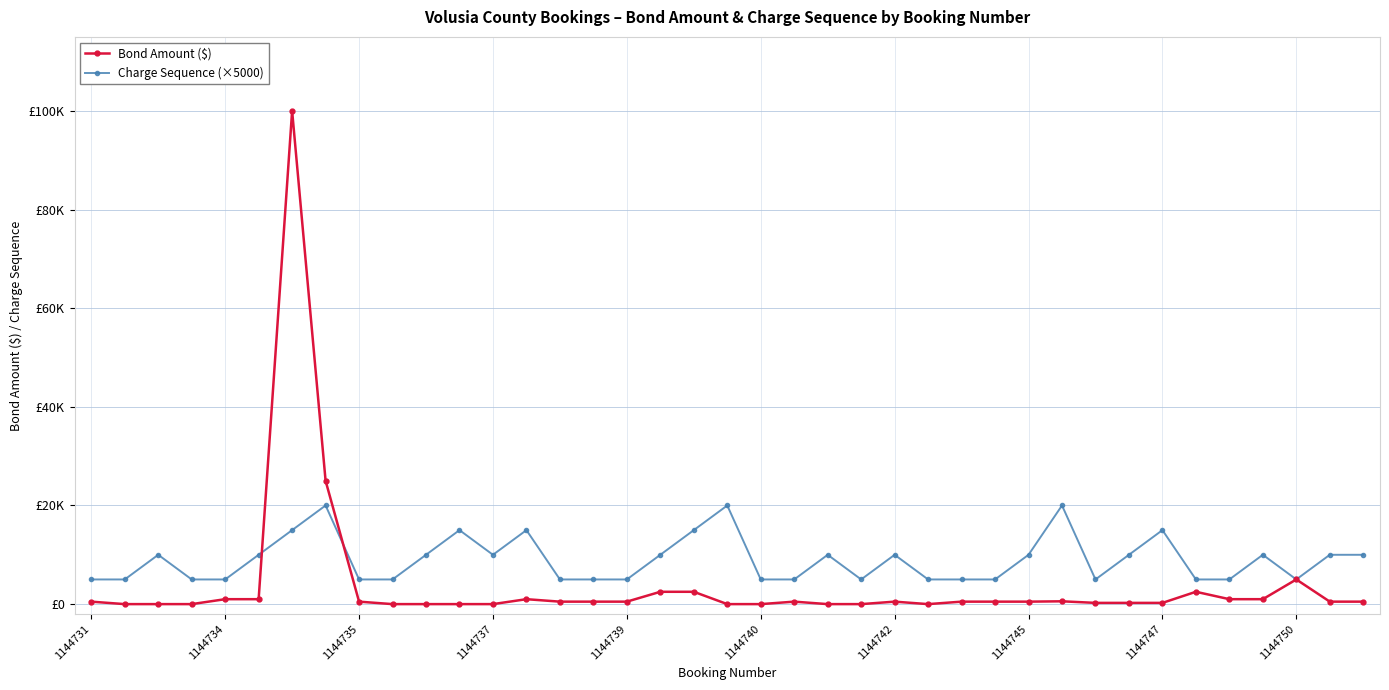

Is this an area chart (filled region under the line)?

No